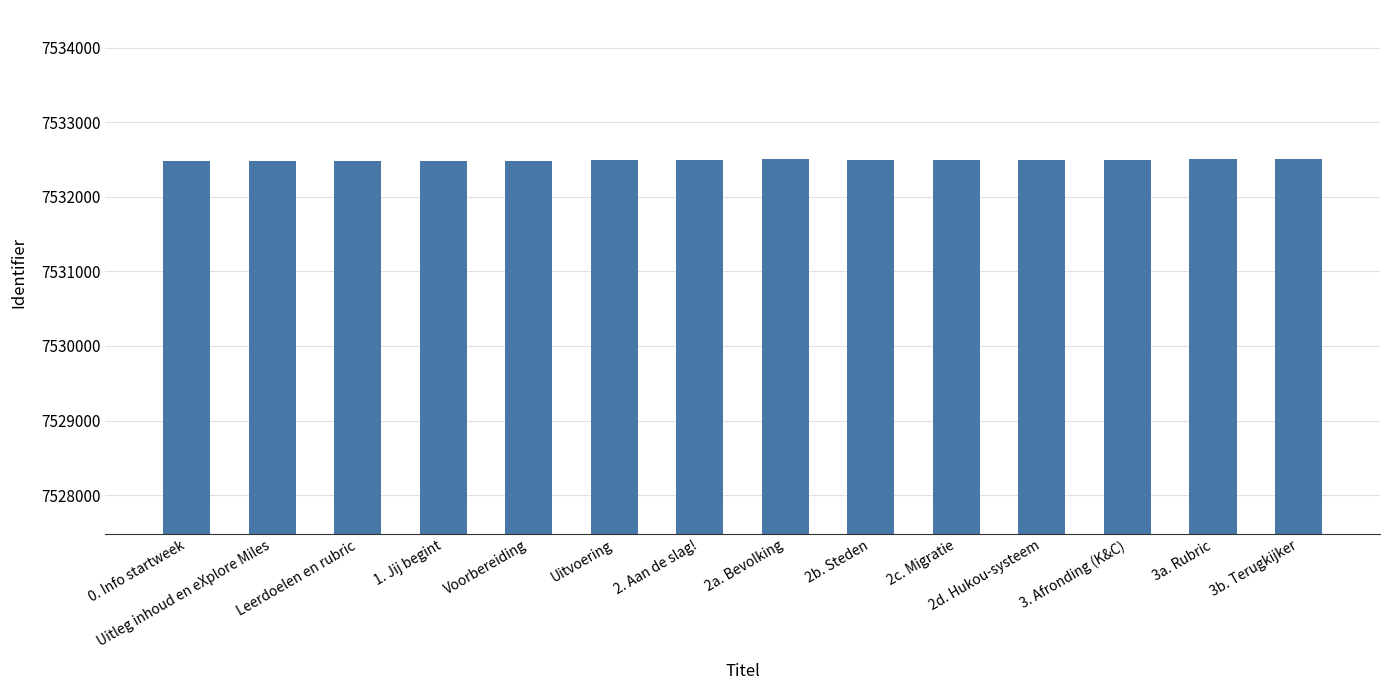

What is the sum of all values?

105454925